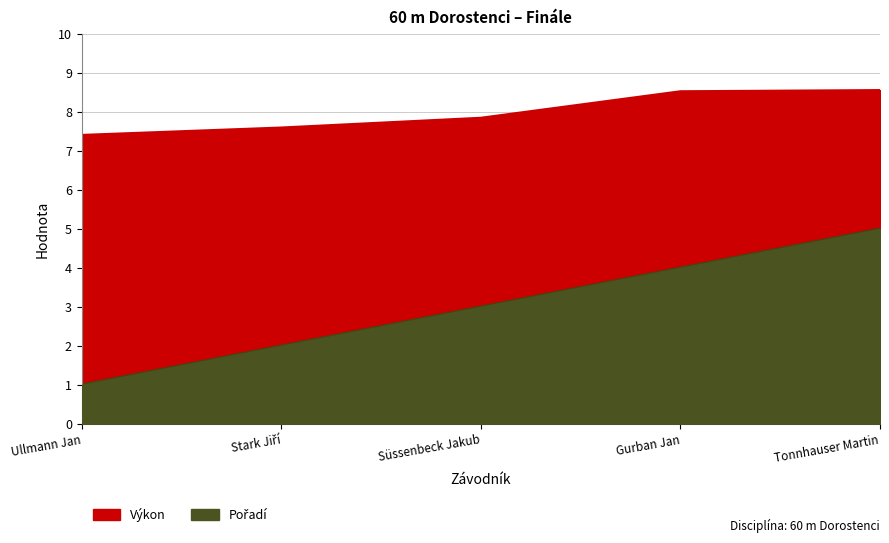

What is the average value of the Výkon series?

8.0